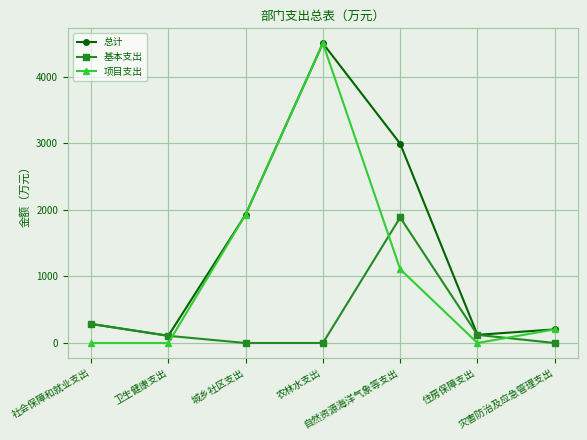

How many times do 基本支出 and 项目支出 cross each other?

3